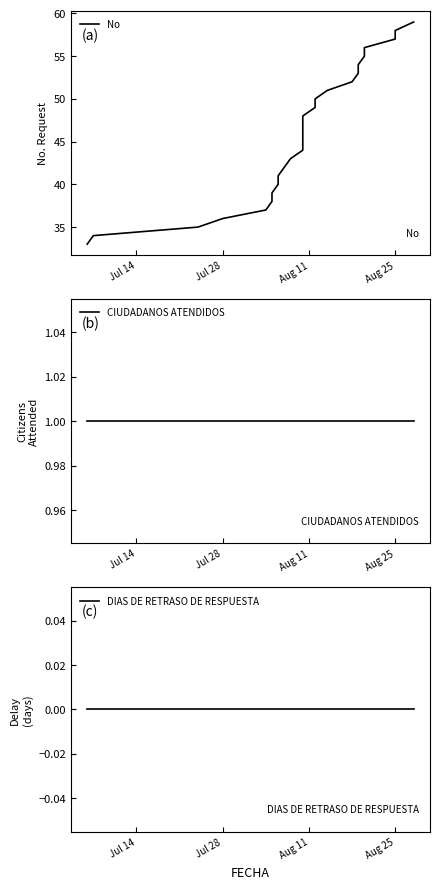

How many lines are shown in the chart?

3